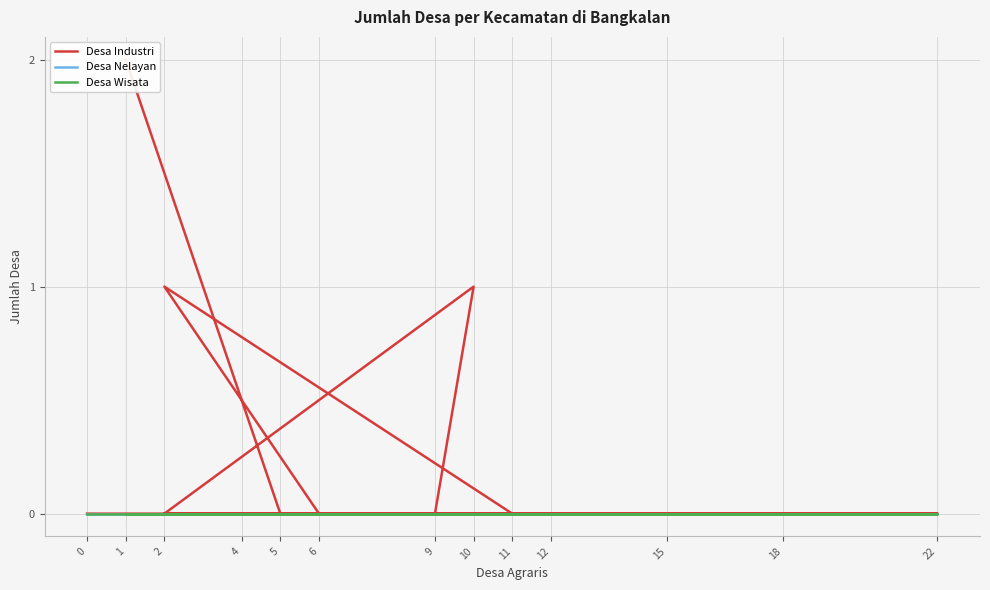

Is this an area chart (filled region under the line)?

No